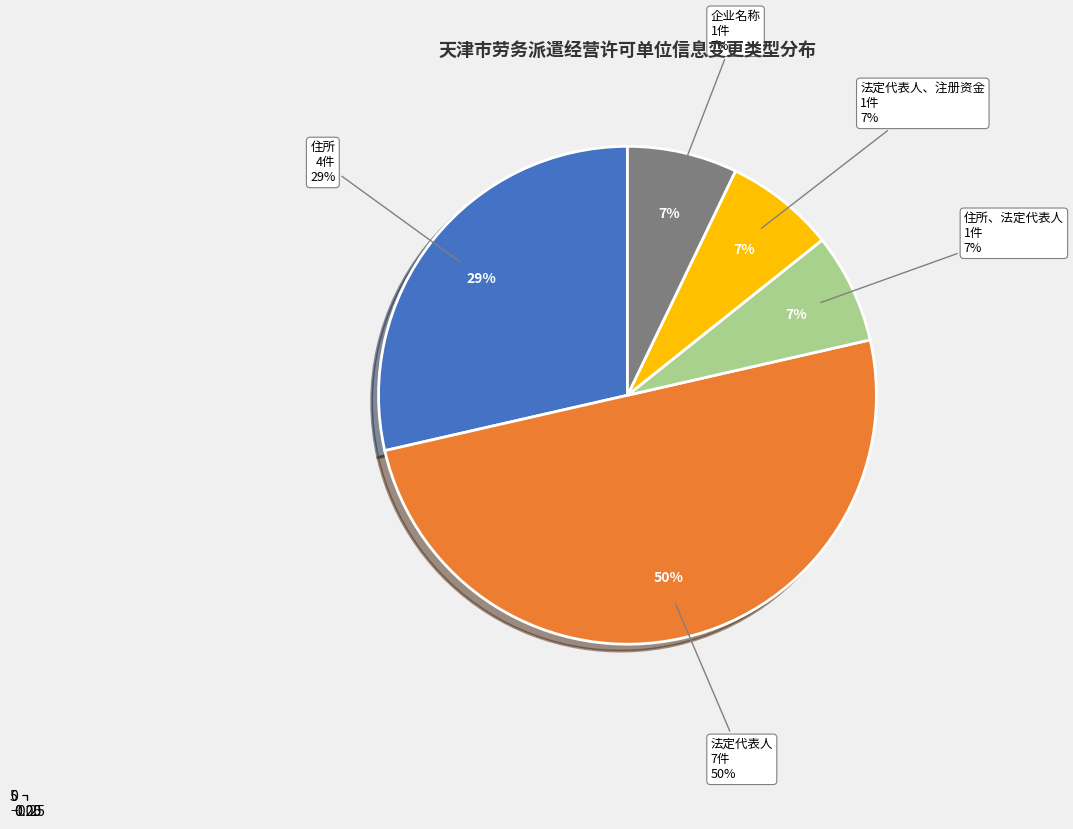

How many segments does this pie chart have?

5